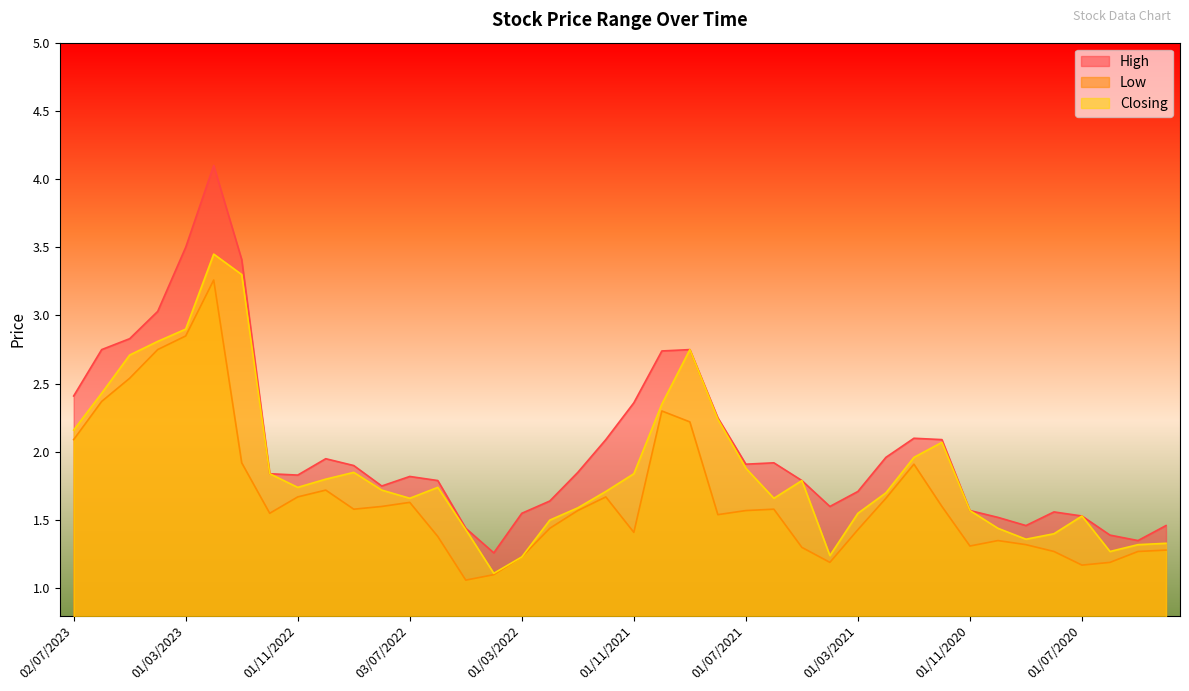

Which series has the largest range (max minus min)?

High